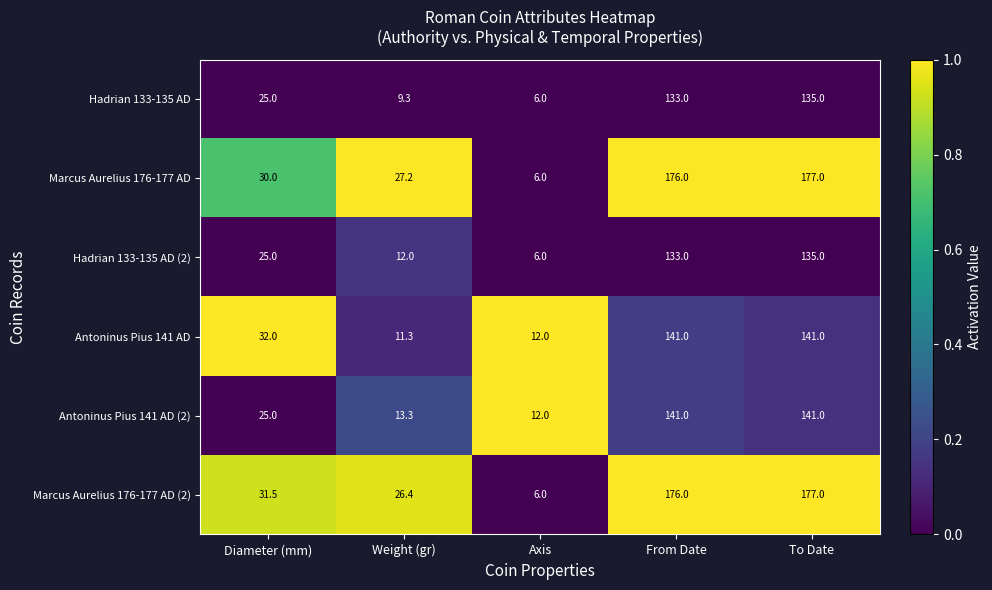

What is the approximate value of Hadrian 133-135 AD (2) at Weight (gr)?

12.0